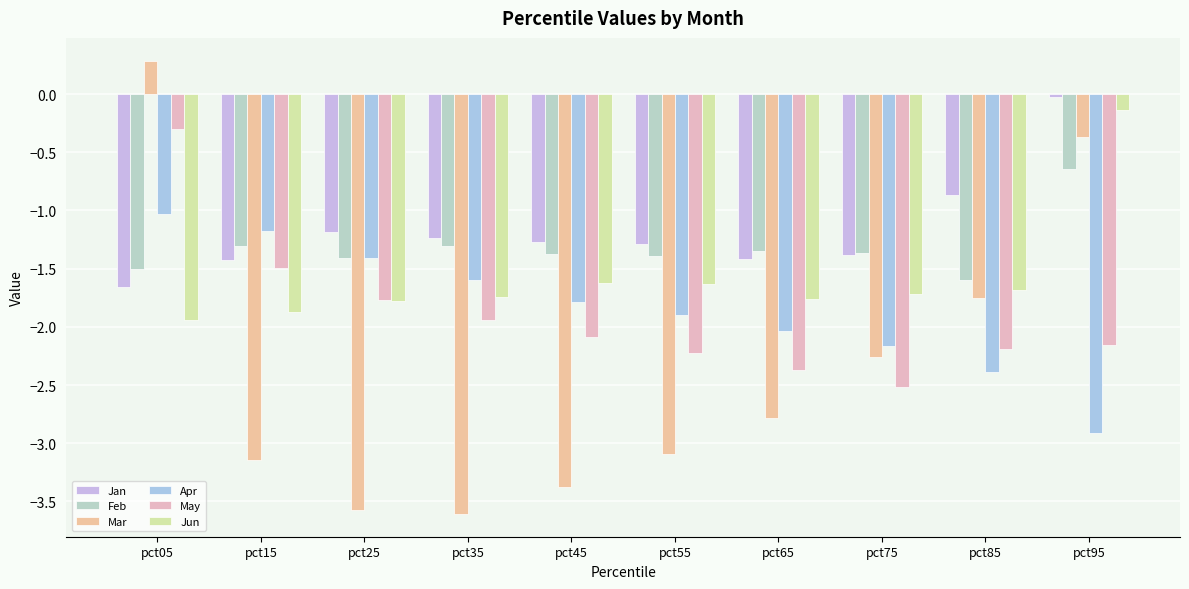

How many bars are there in total?

60